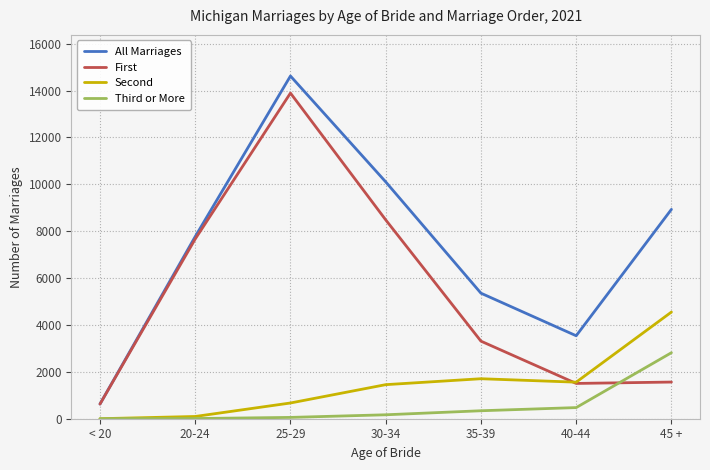

Rank the series by their maximum value, from lowest to highest.

Third or More, Second, First, All Marriages